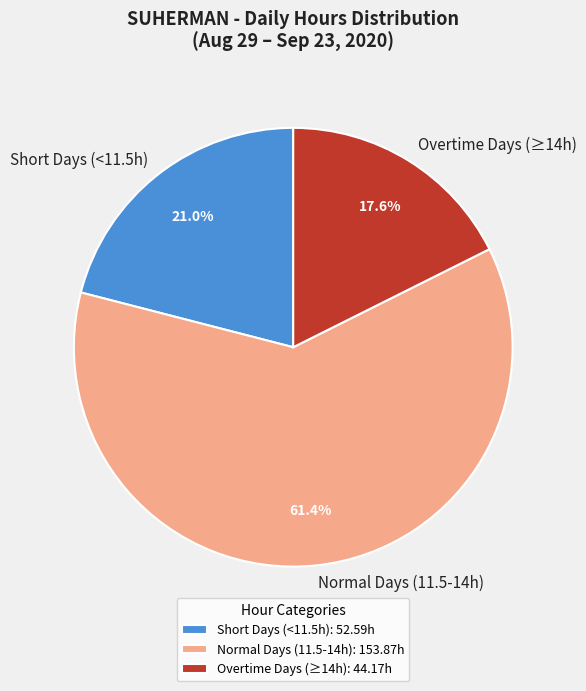

Between Normal Days (11.5-14h) and Short Days (<11.5h), which is larger?

Normal Days (11.5-14h)